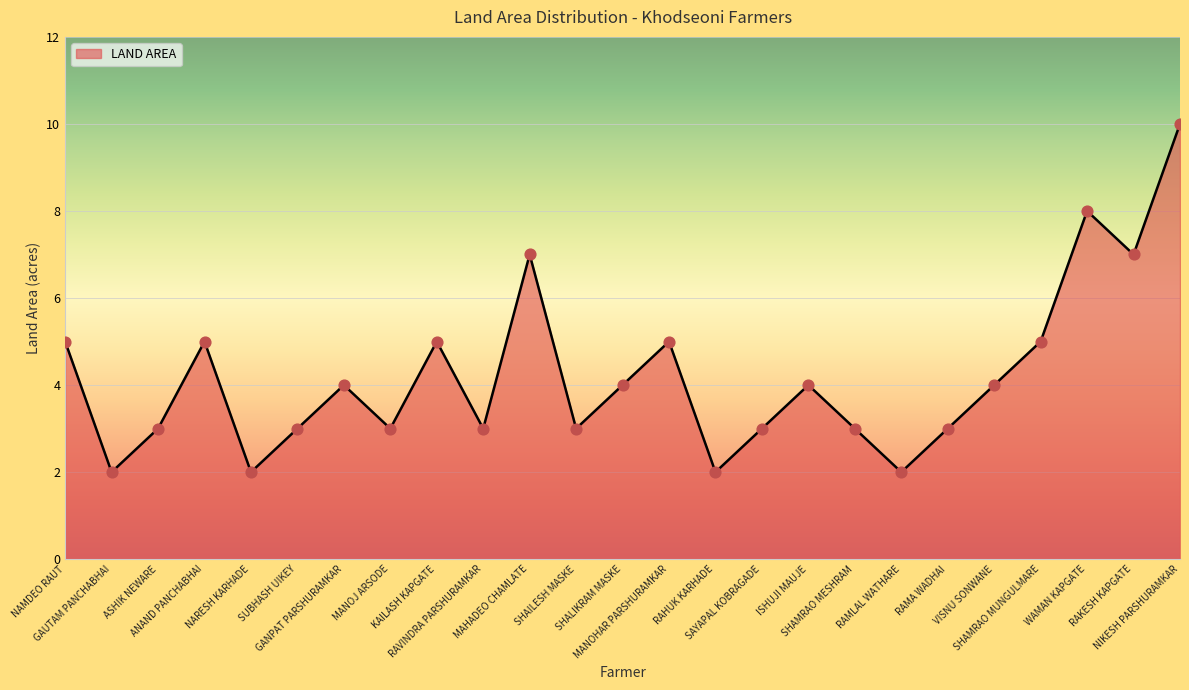

What is the ratio of the value at MAHADEO CHAMLATE to the value at SAYAPAL KOBRAGADE?

2.3